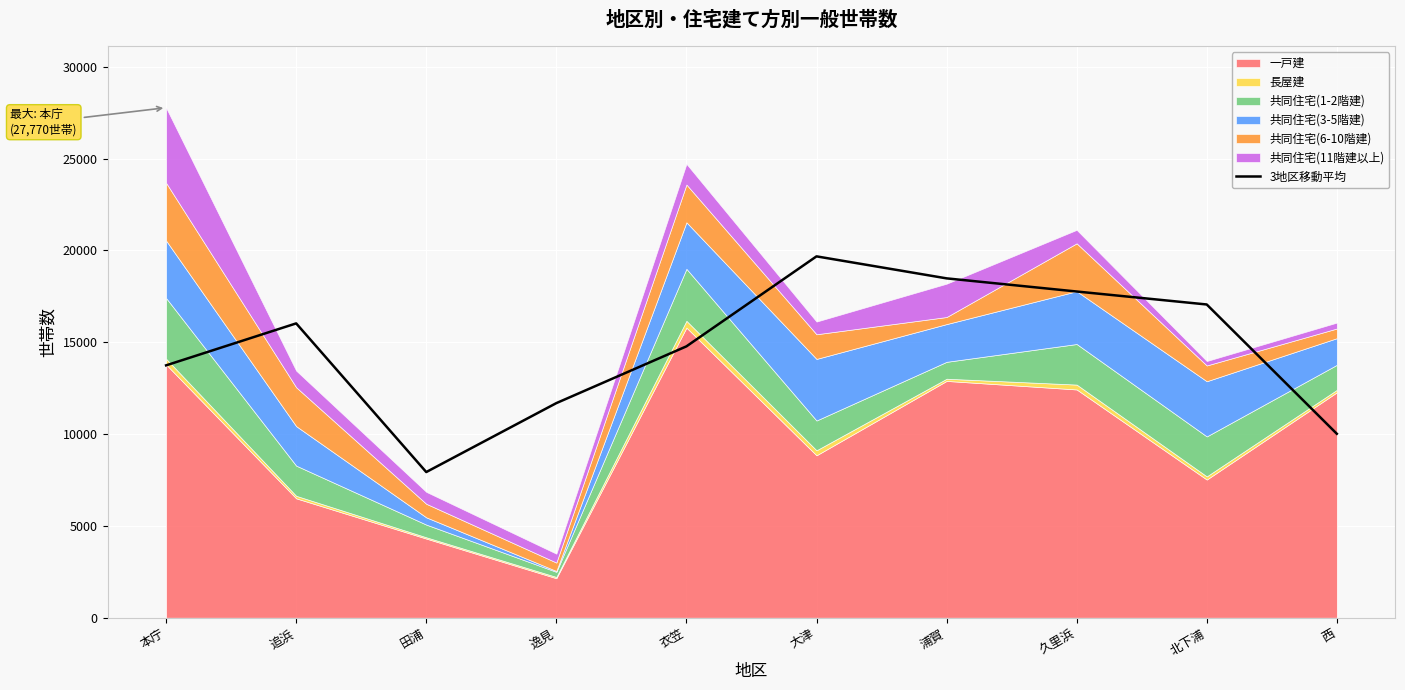

How many points are higher than both their immediate neighbors (excluding endpoints)?

2